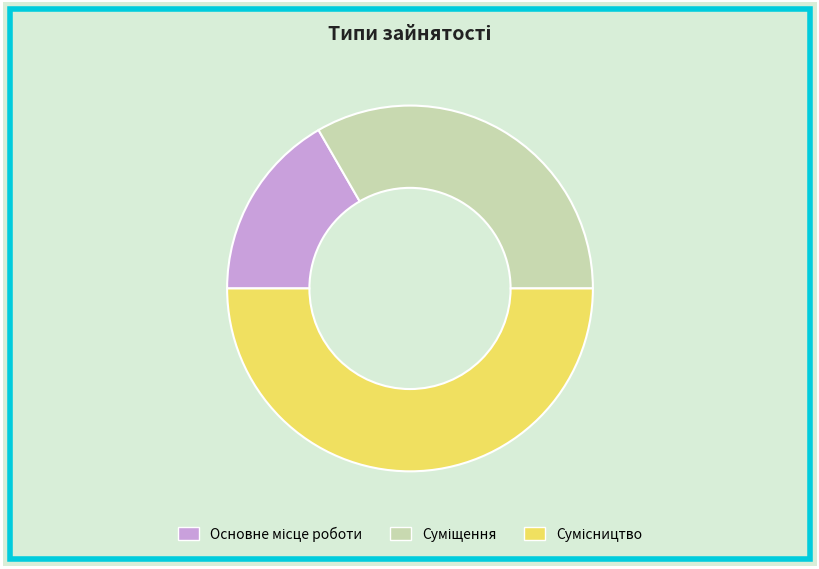

Does Суміщення account for over 50% of the chart?

No